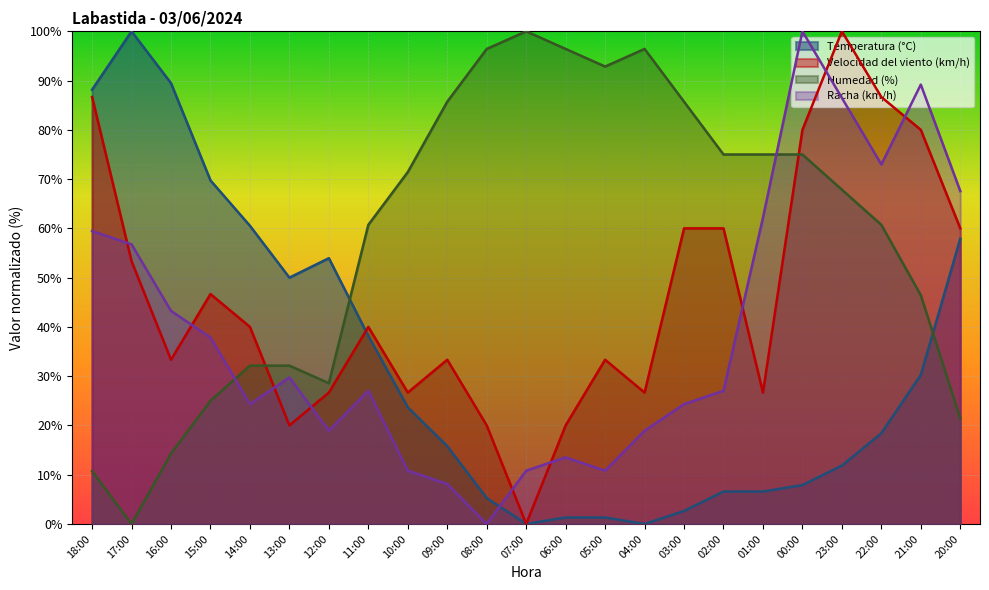

What is the value of the Velocidad del viento (km/h) point at the 21st from the left?

86.7